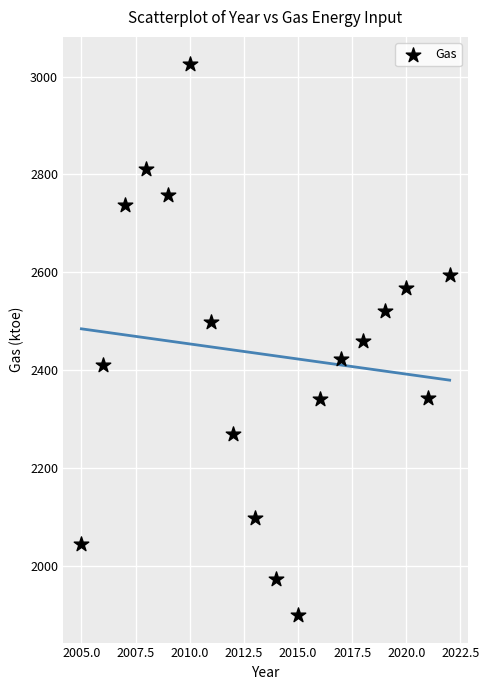

What is the range of X values (max minus min)?

17.0